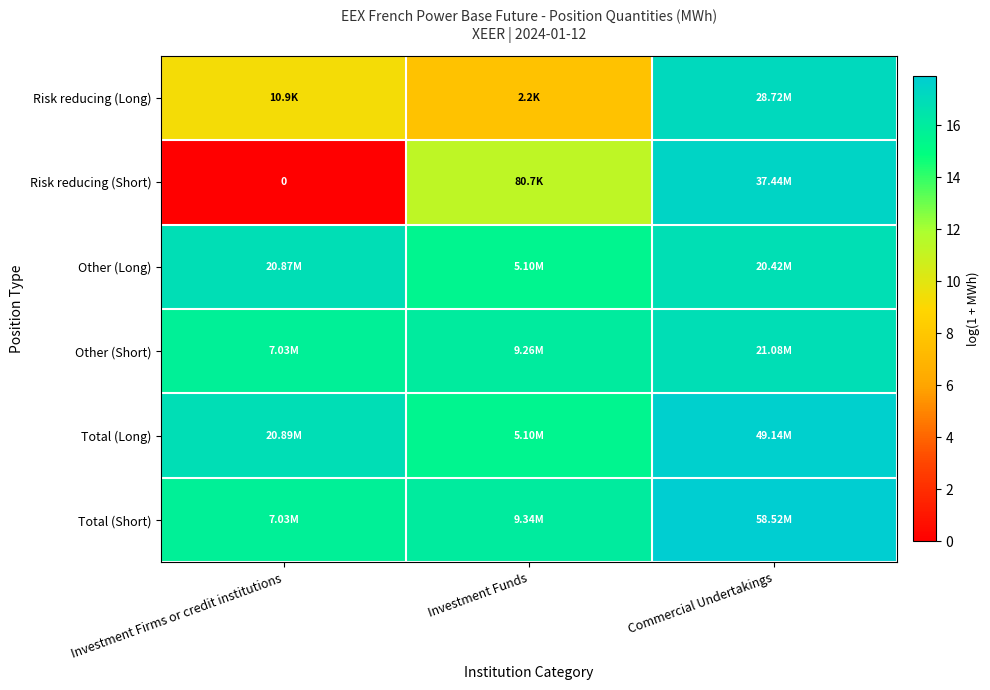

What is the minimum value for Risk reducing (Long)?

7.7